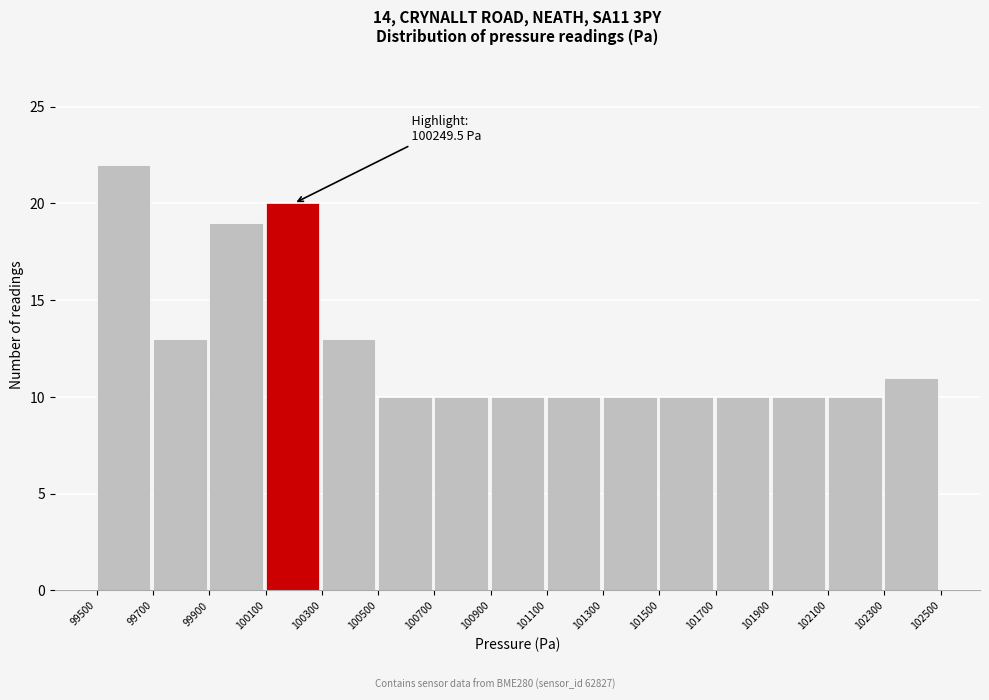

Which range on the x-axis has the tallest bar?

99500 to 99700